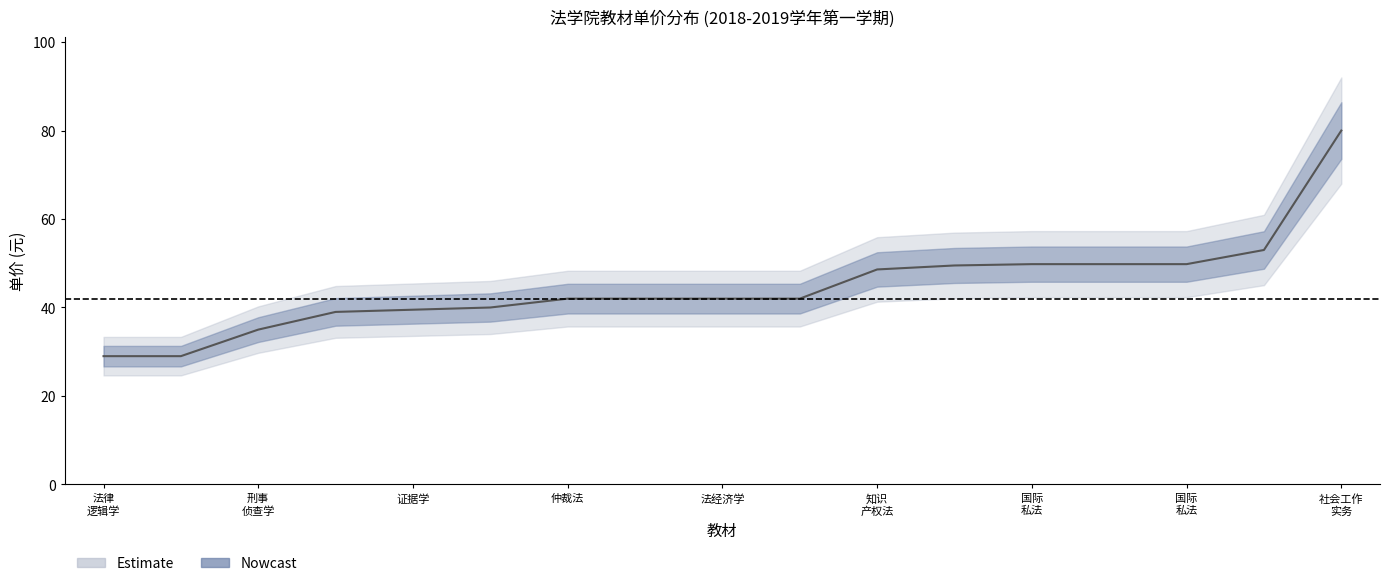

At which category does the chart reach its peak across all series?

16